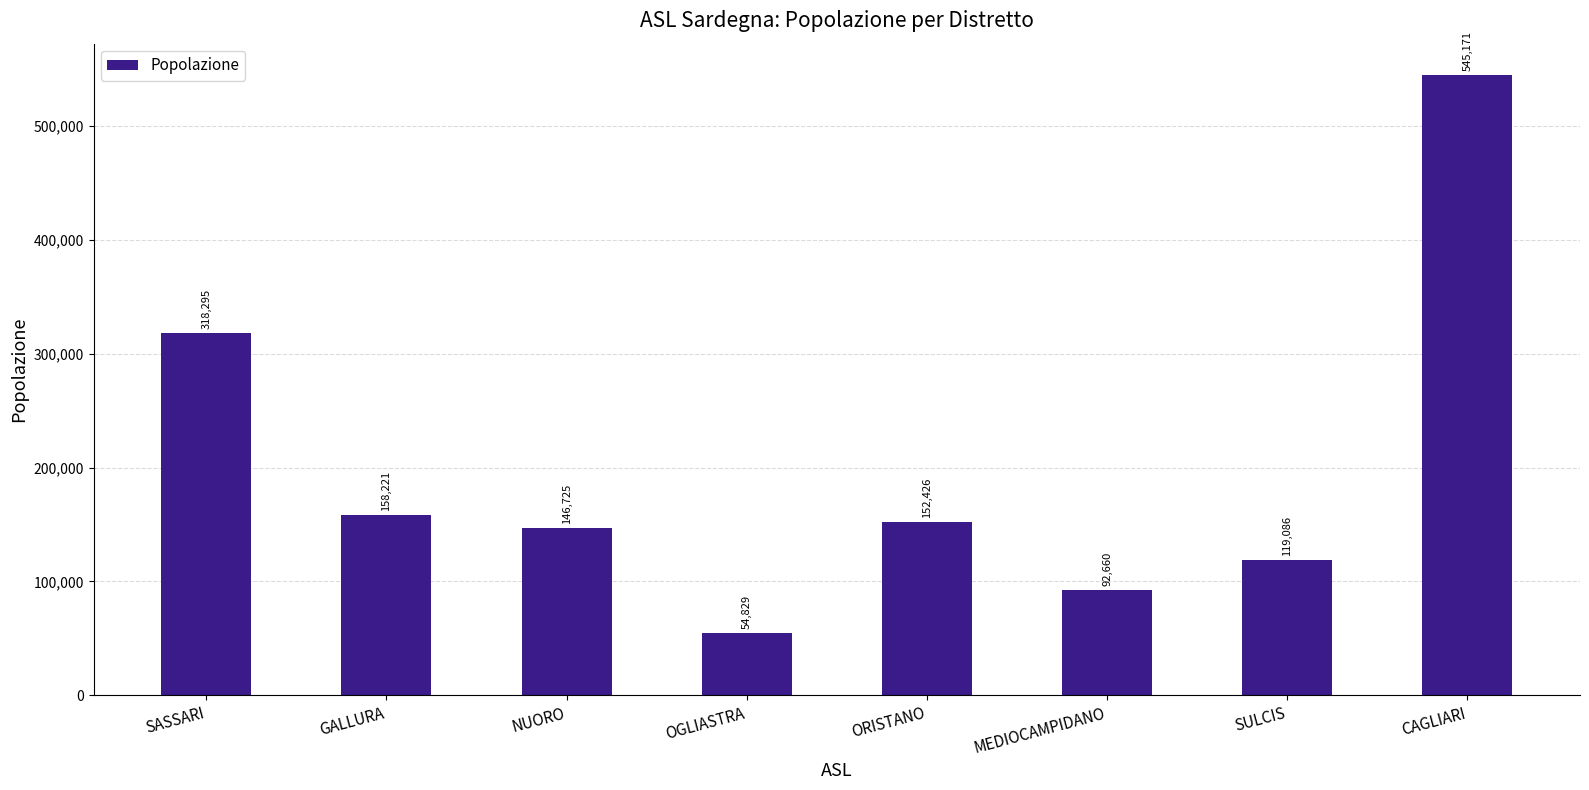

List the labels in order of value, largest first.

CAGLIARI, SASSARI, GALLURA, ORISTANO, NUORO, SULCIS, MEDIOCAMPIDANO, OGLIASTRA